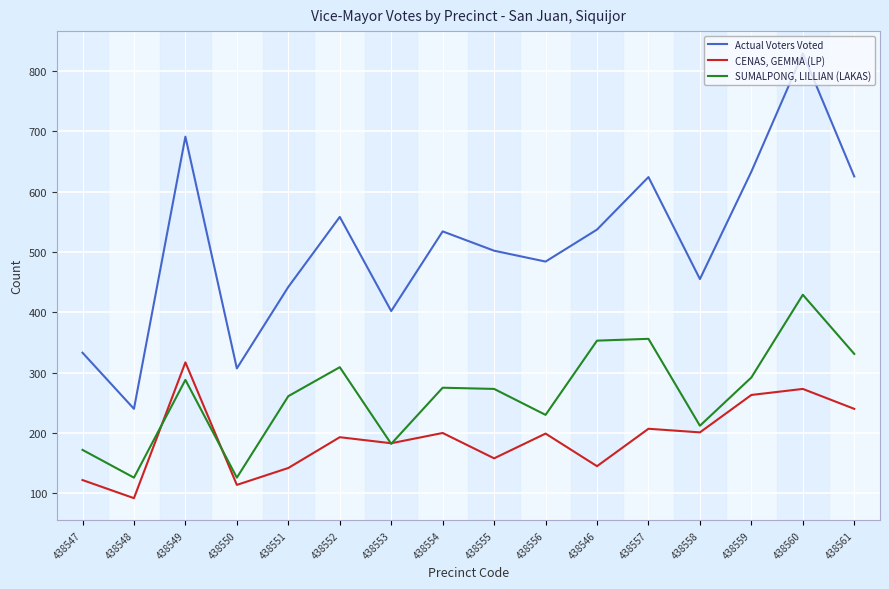

List the series in order of their peak value, lowest first.

CENAS, GEMMA (LP), SUMALPONG, LILLIAN (LAKAS), Actual Voters Voted